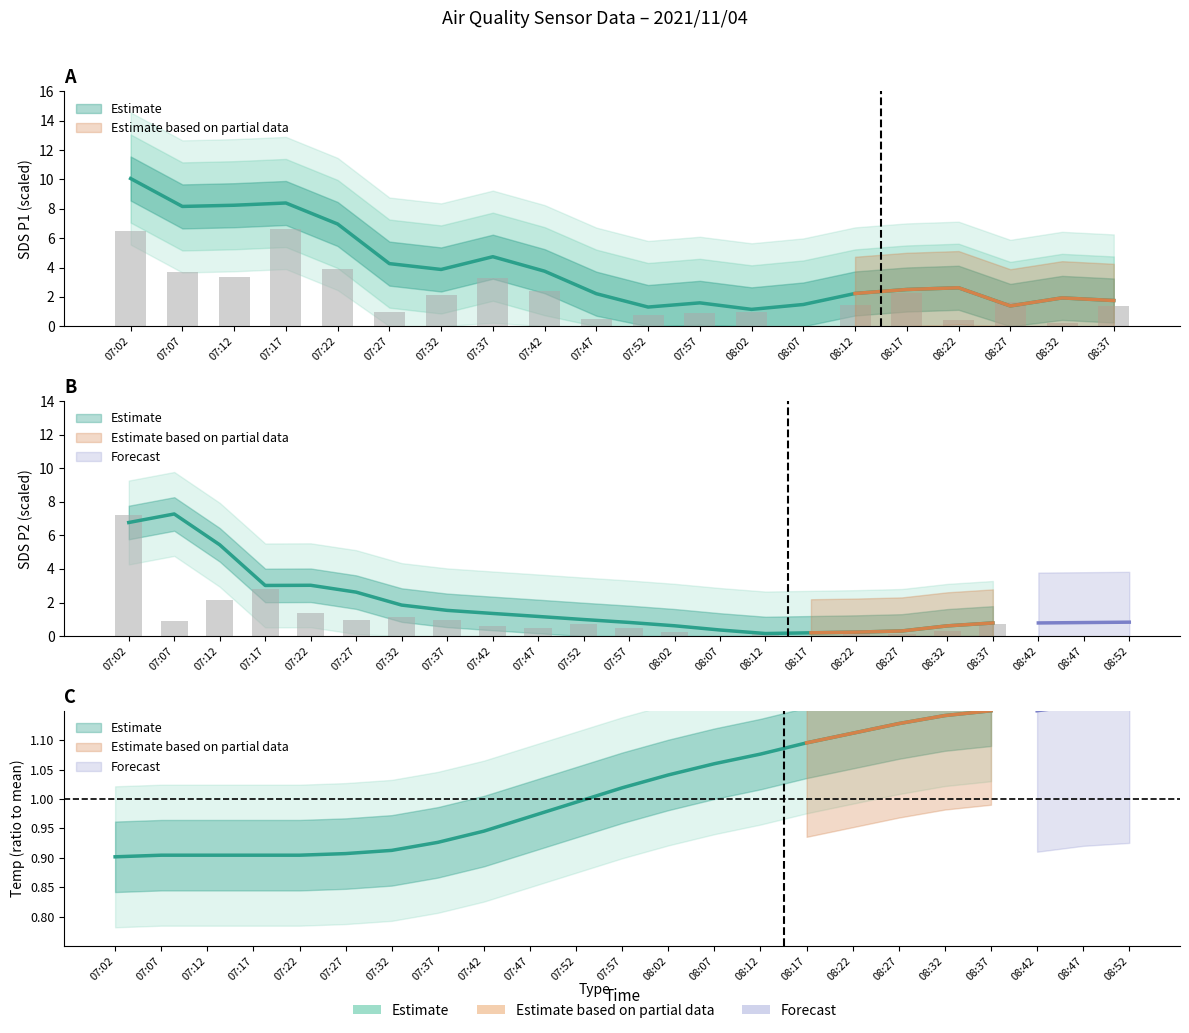

How many groups of bars are there?

20